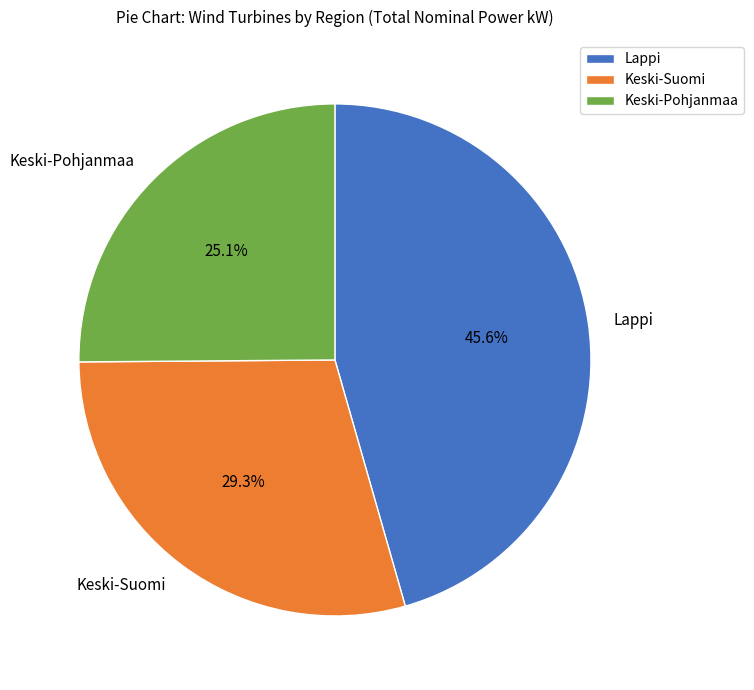

Is there any slice that represents more than half of the pie?

No